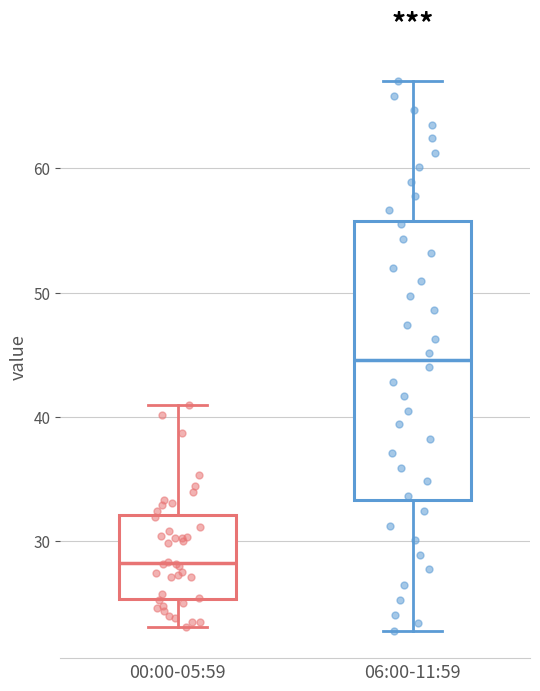

Which box is the tallest, from its lower edge to its upper edge?

06:00-11:59